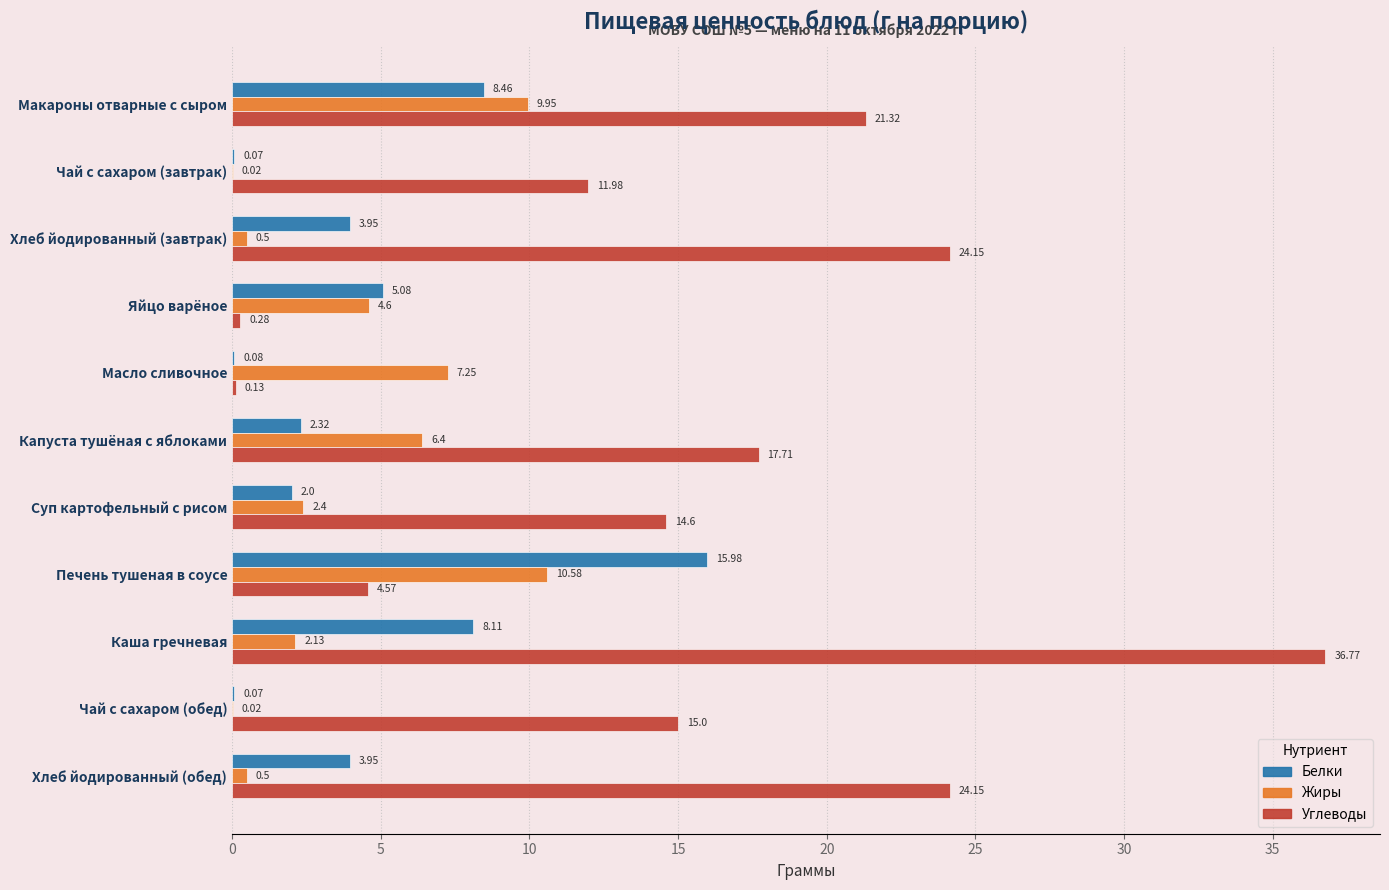

How many series are shown in this chart?

3